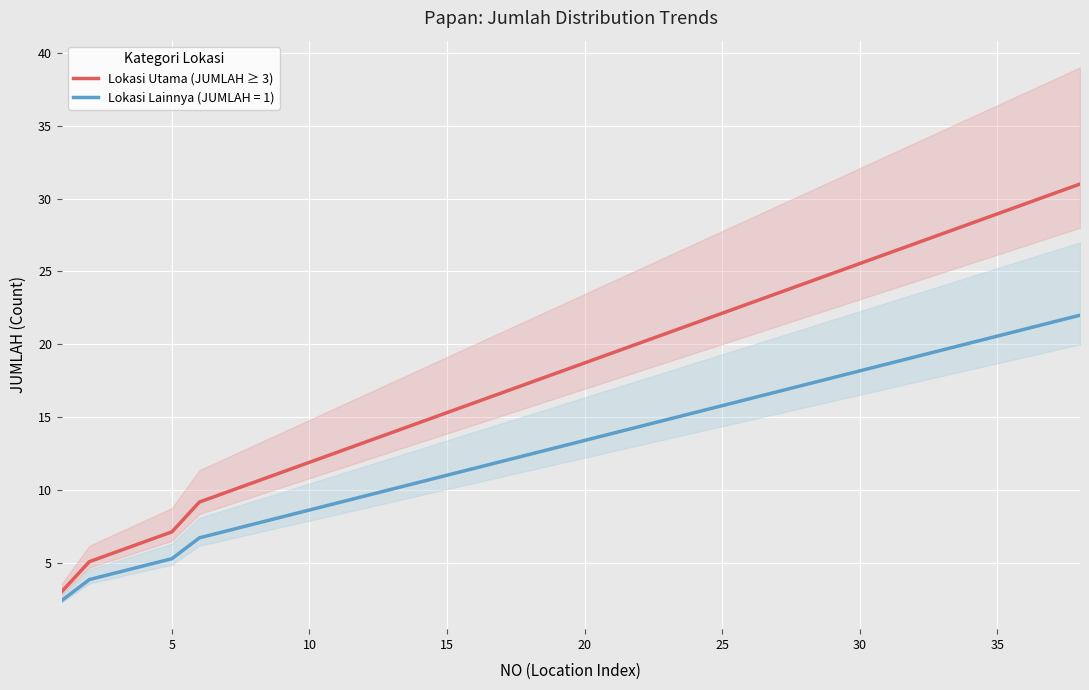

What is the highest value of the Lokasi Lainnya (JUMLAH = 1) series?

22.0